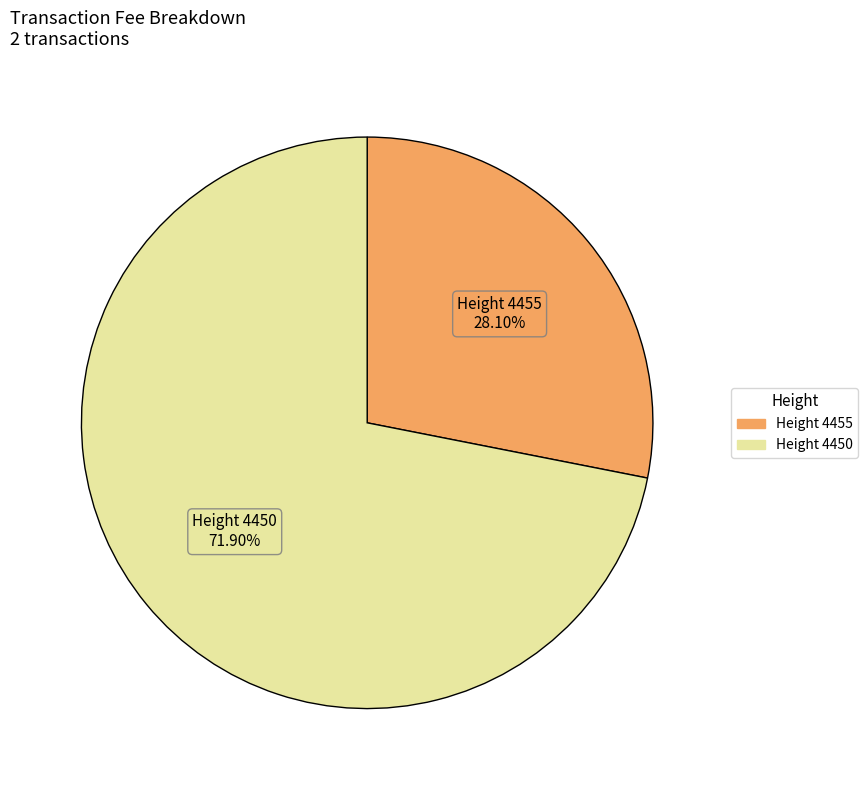

Is there a majority slice in this chart?

Yes